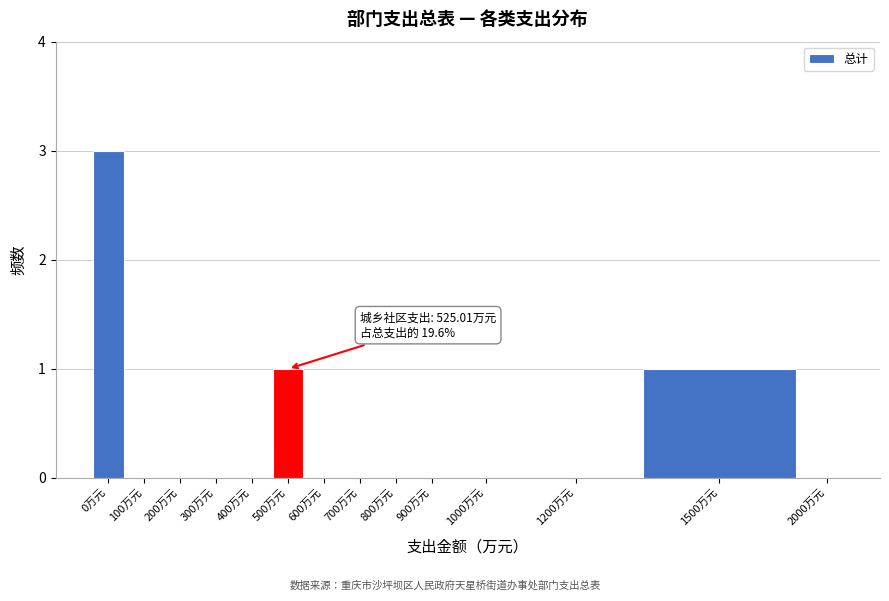

Reading left to right, transcribe all the data shown in this chart.

0万元=3	100万元=0	200万元=0	300万元=0	400万元=0	500万元=1	600万元=0	700万元=0	800万元=0	900万元=0	1000万元=0	1200万元=0	1500万元=1	2000万元=0